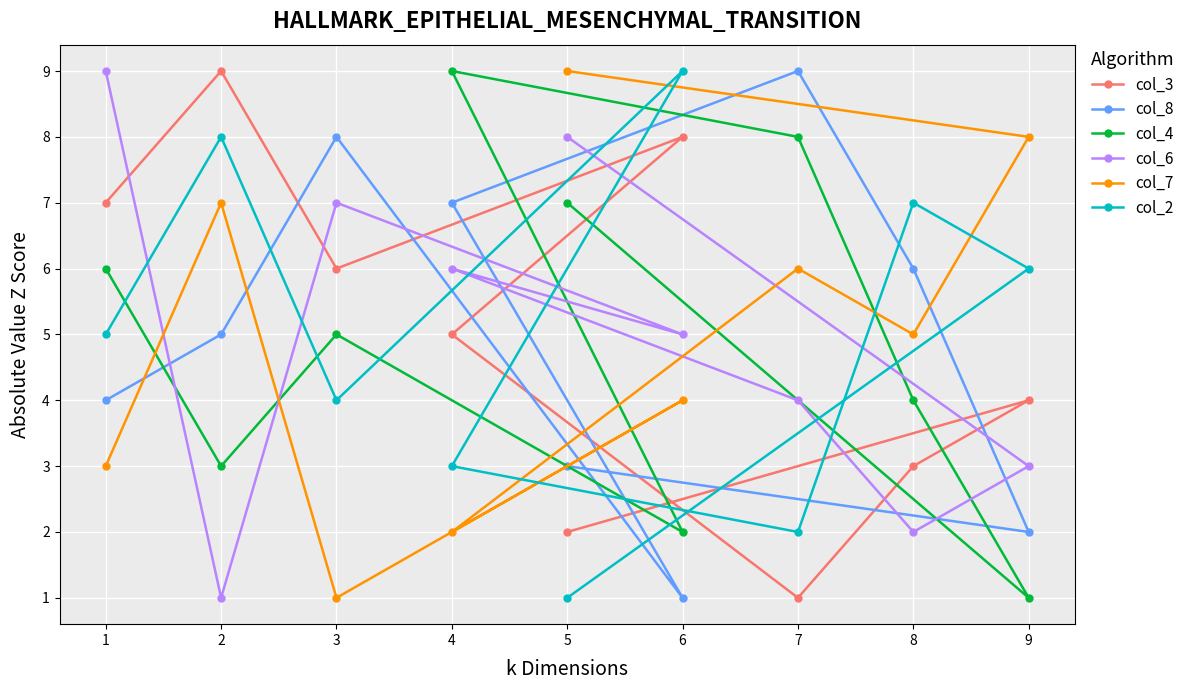

Is it true that col_3 equals 9 at 2?

True